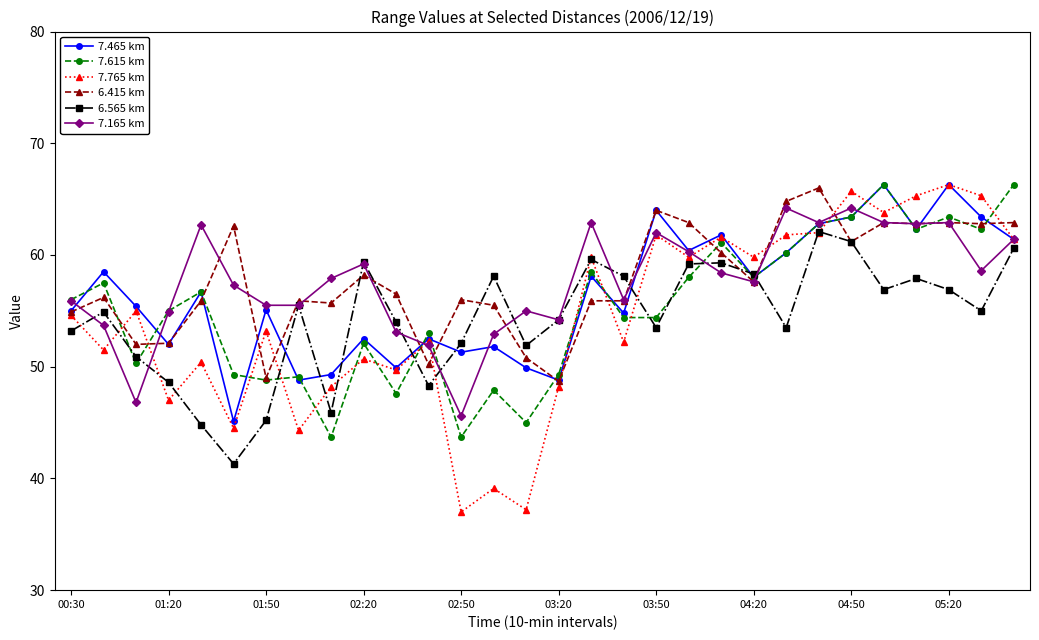

What is the difference between the second highest and minimum values in the 7.765 km series?

28.7